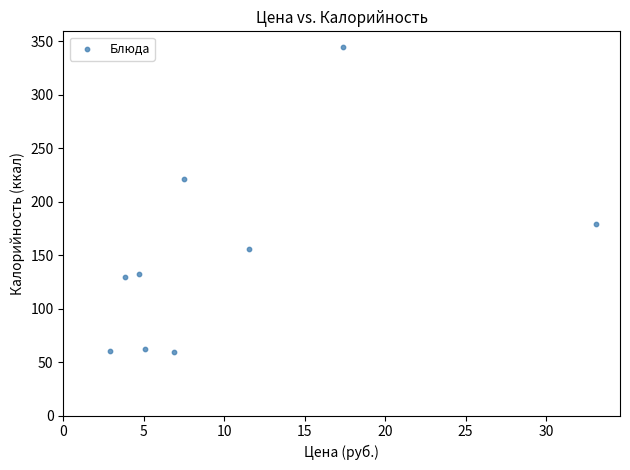

What is the range of Y values (max minus min)?

286.0